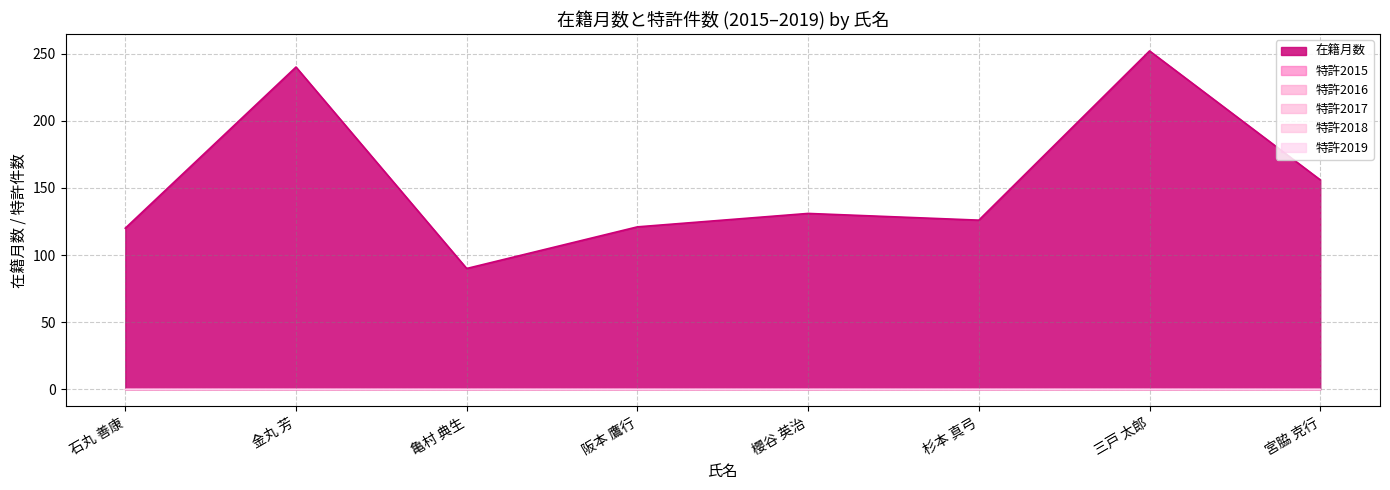

True or false: 特許2016 and 特許2017 intersect in this chart.

False